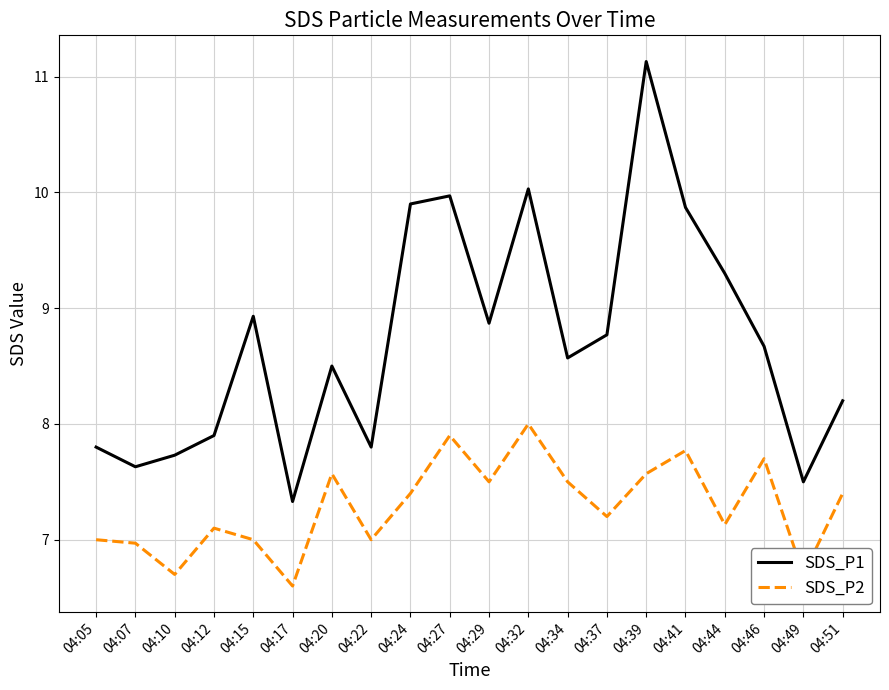

True or false: SDS_P2 and SDS_P1 cross at least once.

False